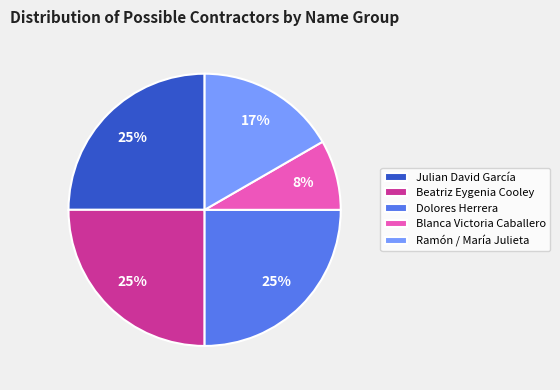

Which slice is the smallest?

Blanca Victoria Caballero